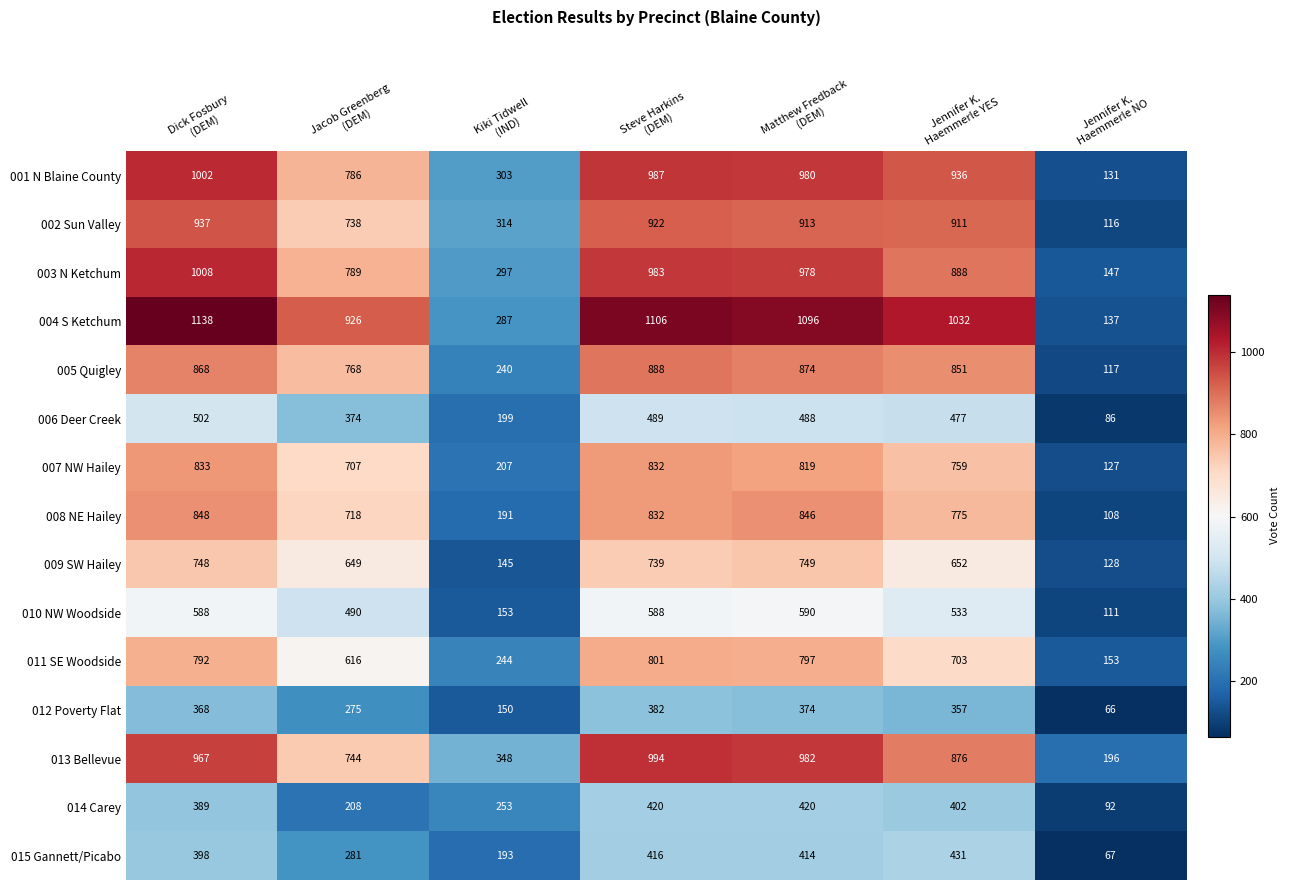

What is the difference between the maximum and minimum values in the 015 Gannett/Picabo series?

364